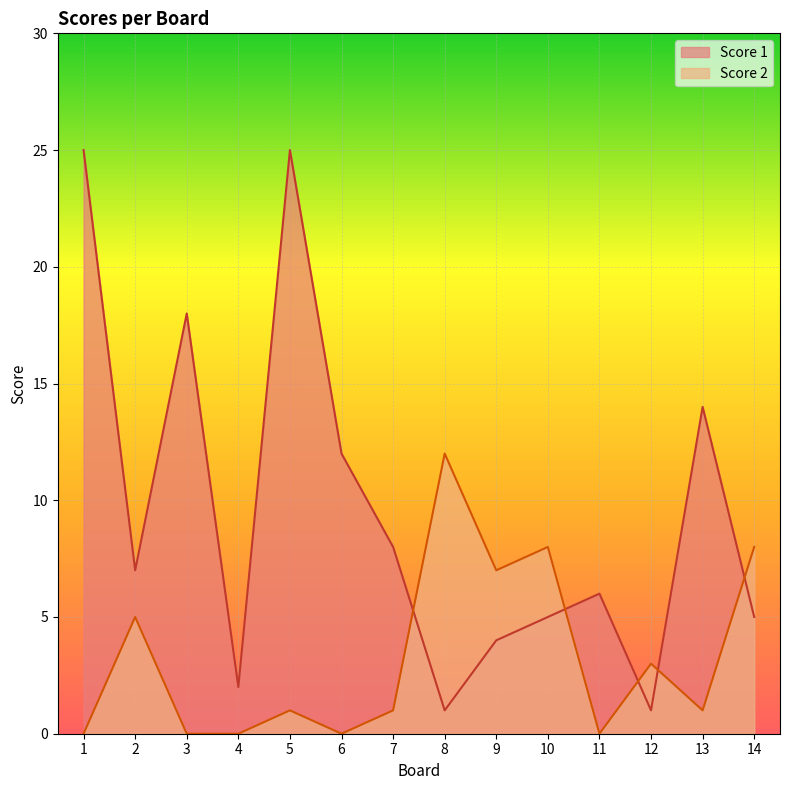

True or false: Score 1 and Score 2 cross at least once.

True